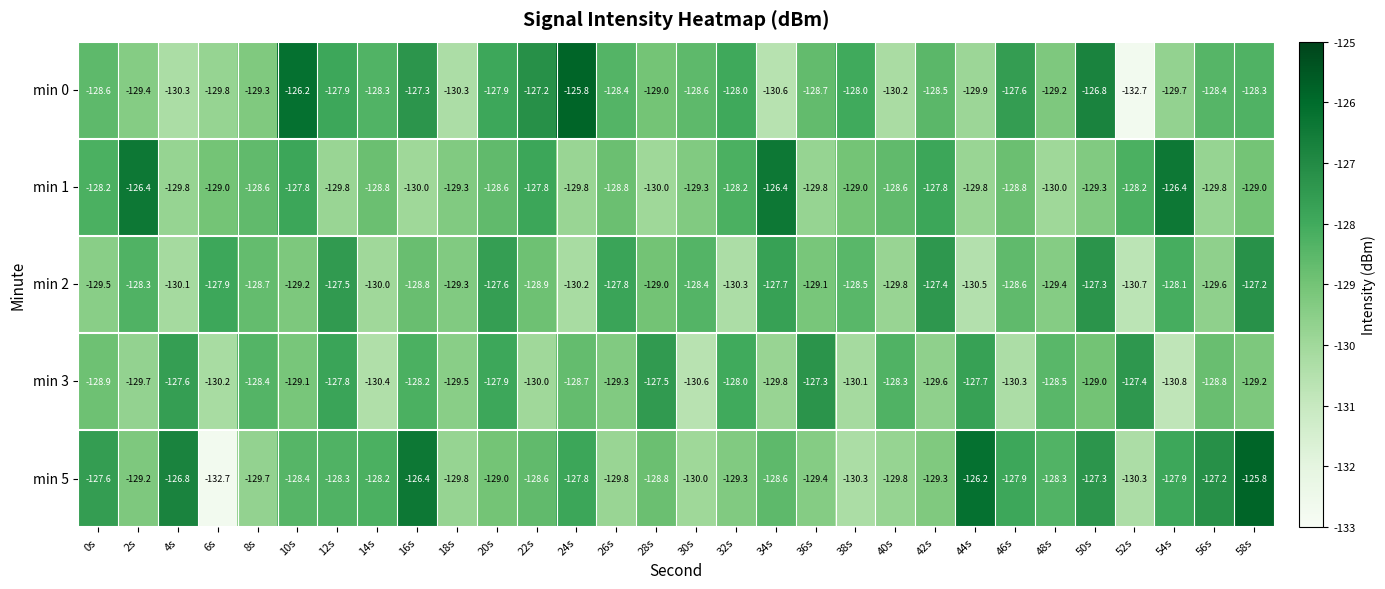

The min 2 series shows -214.6 at 28s. True or false?

False